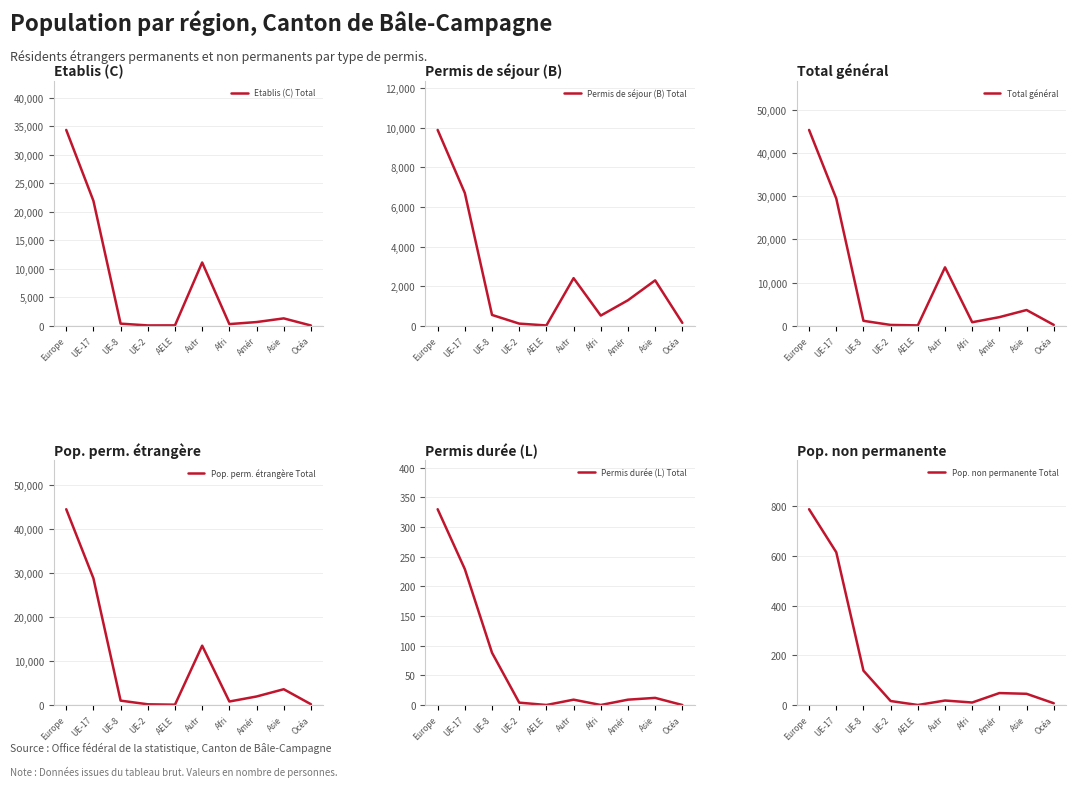

True or false: Total général has more than 0 interior local peaks.

True